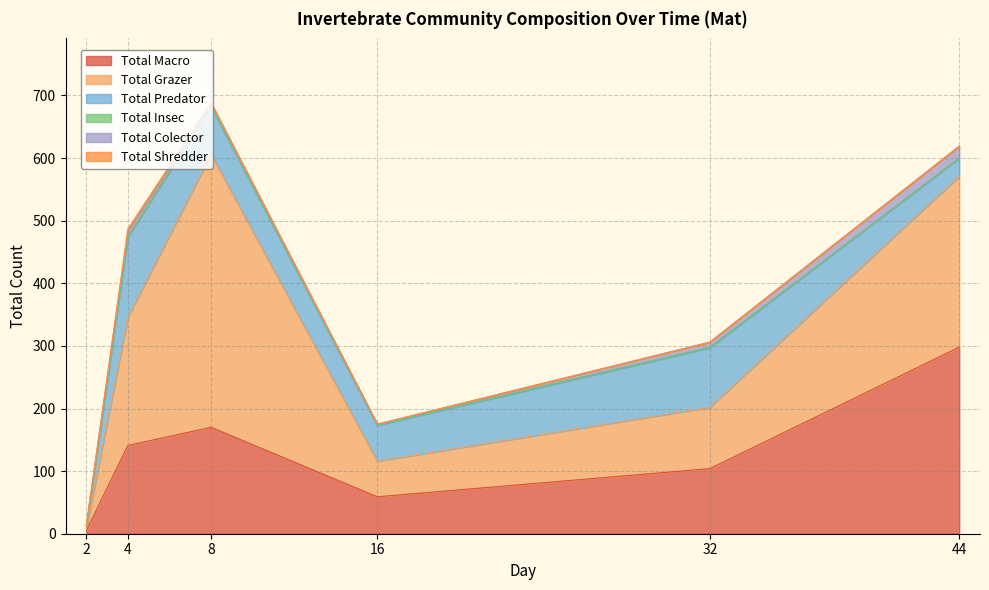

What is the total value across all series at 8?

688